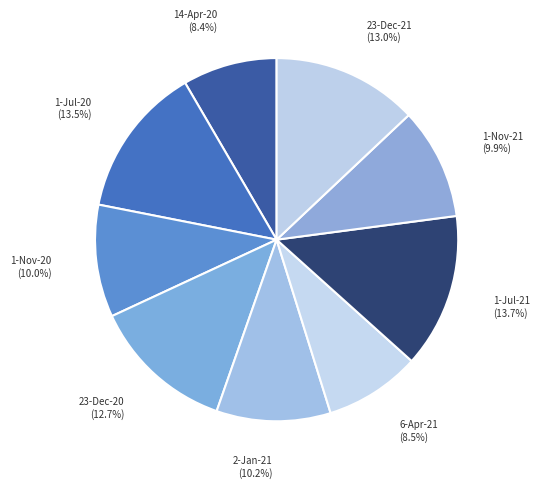

Combined, do 1-Jul-20 and 1-Nov-20 account for over 50%?

No